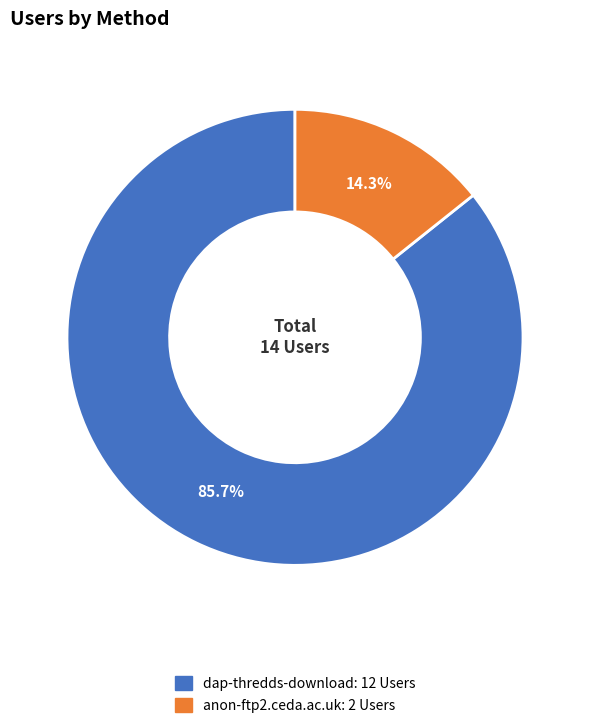

How many segments does this pie chart have?

2